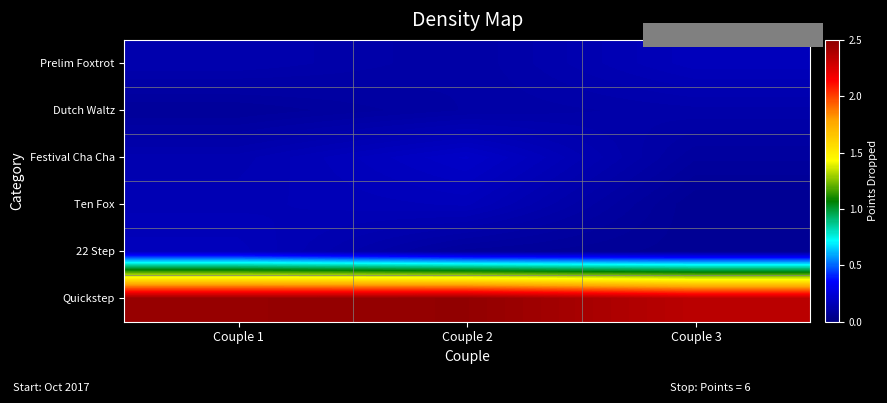

Between Couple 2 and Couple 3, which series saw the biggest shift?

Quickstep